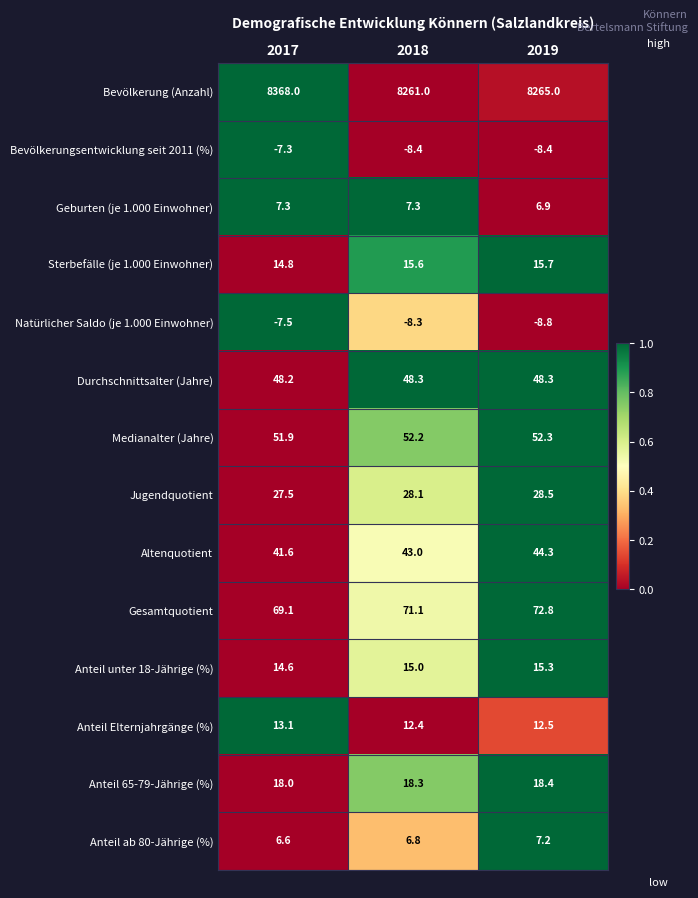

At which category is the sum across all series the highest?

2017